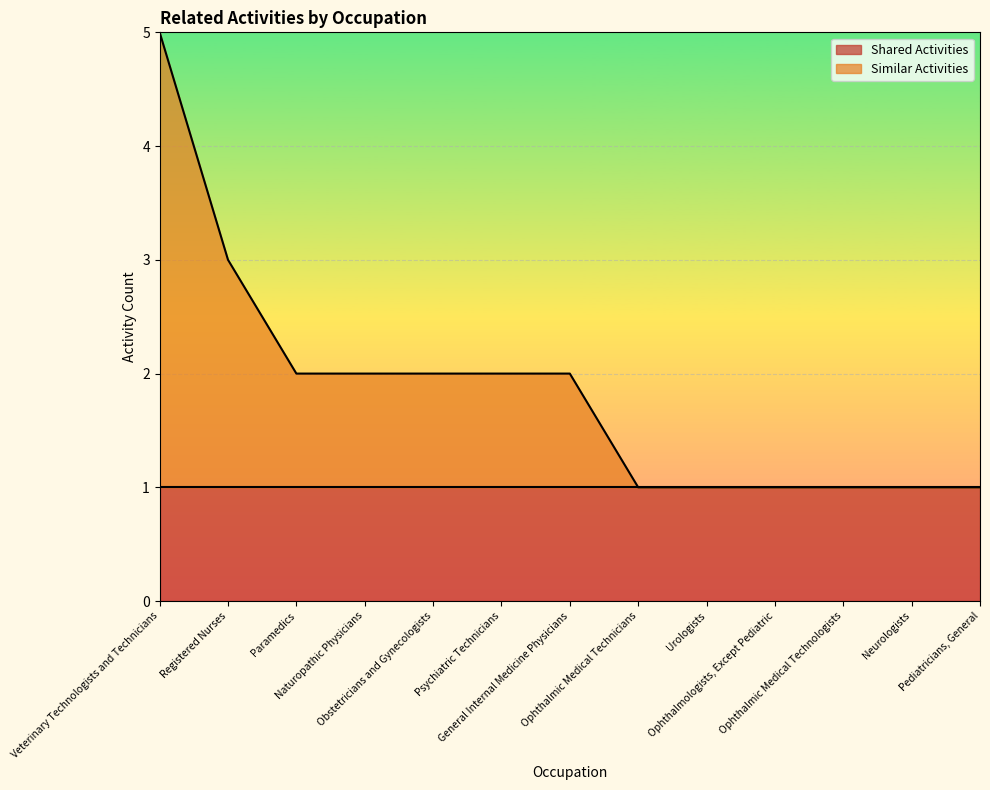

What is the change in value from Registered Nurses to General Internal Medicine Physicians?

-1